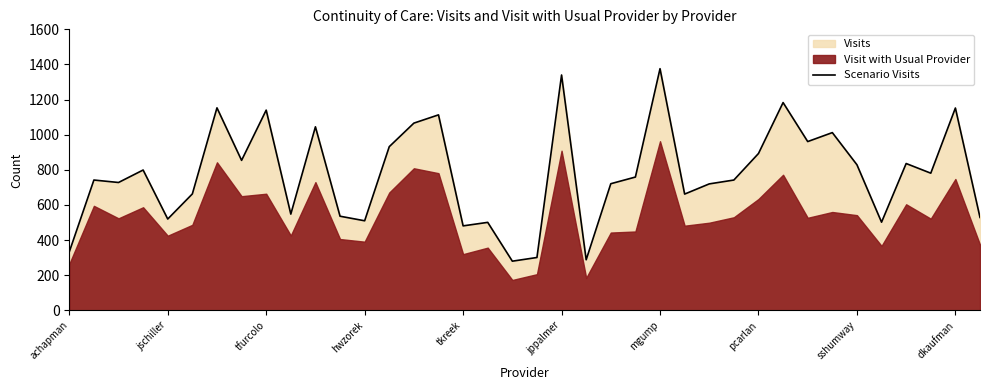

How many lines are shown in the chart?

1